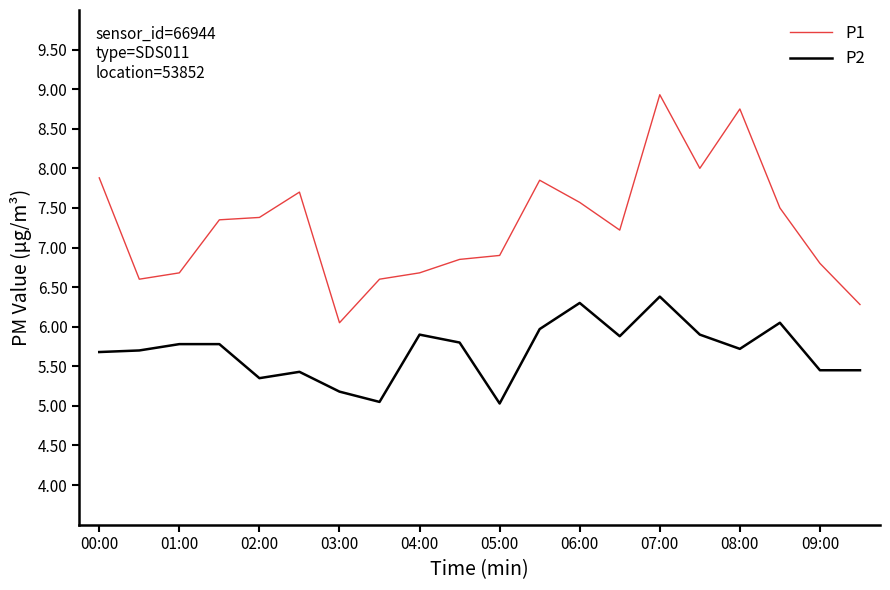

True or false: P1 and P2 cross at least once.

False